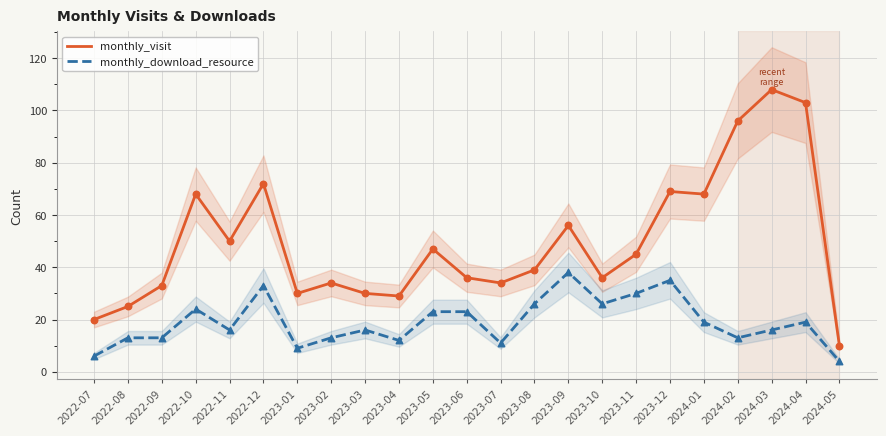

At how many categories does at least one series exceed 61?

7